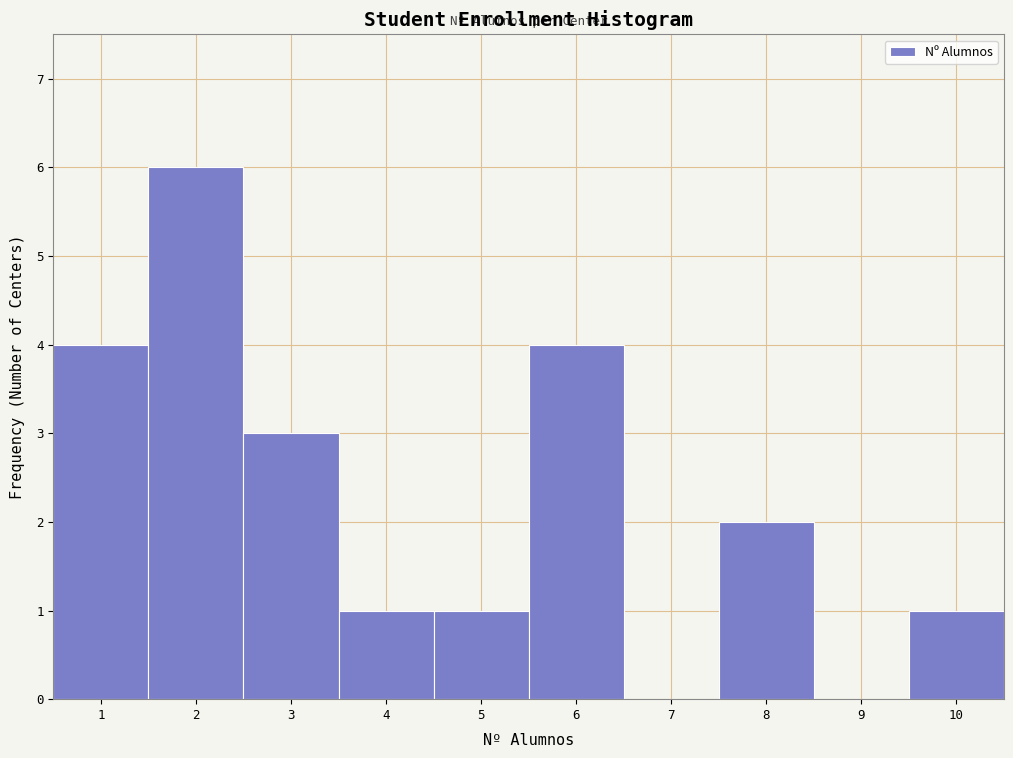

Reading left to right, transcribe this chart: for each bar, give the range it covers on the x-axis and its height. The values are not printed on the chart, so give them approximately, as read against the axis.

0.5 to 1.5: 4
1.5 to 2.5: 6
2.5 to 3.5: 3
3.5 to 4.5: 1
4.5 to 5.5: 1
5.5 to 6.5: 4
6.5 to 7.5: 0
7.5 to 8.5: 2
8.5 to 9.5: 0
9.5 to 10.5: 1